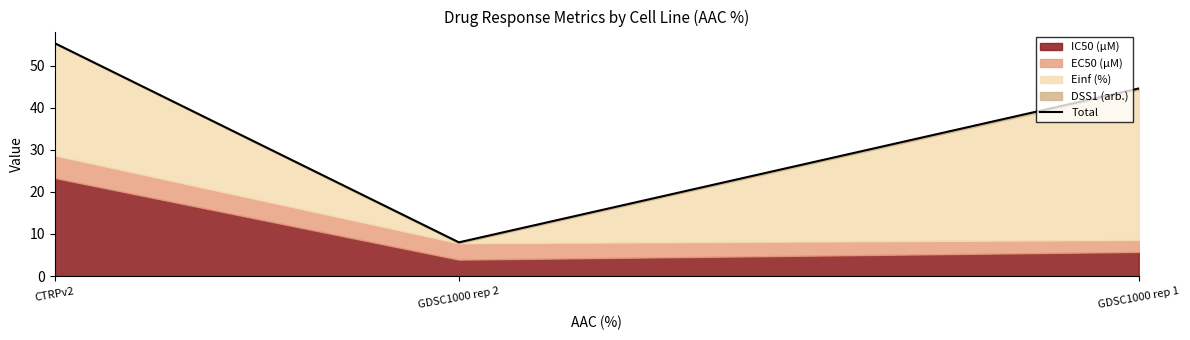

Where is the data nearest to the value 31?

GDSC1000 rep 1